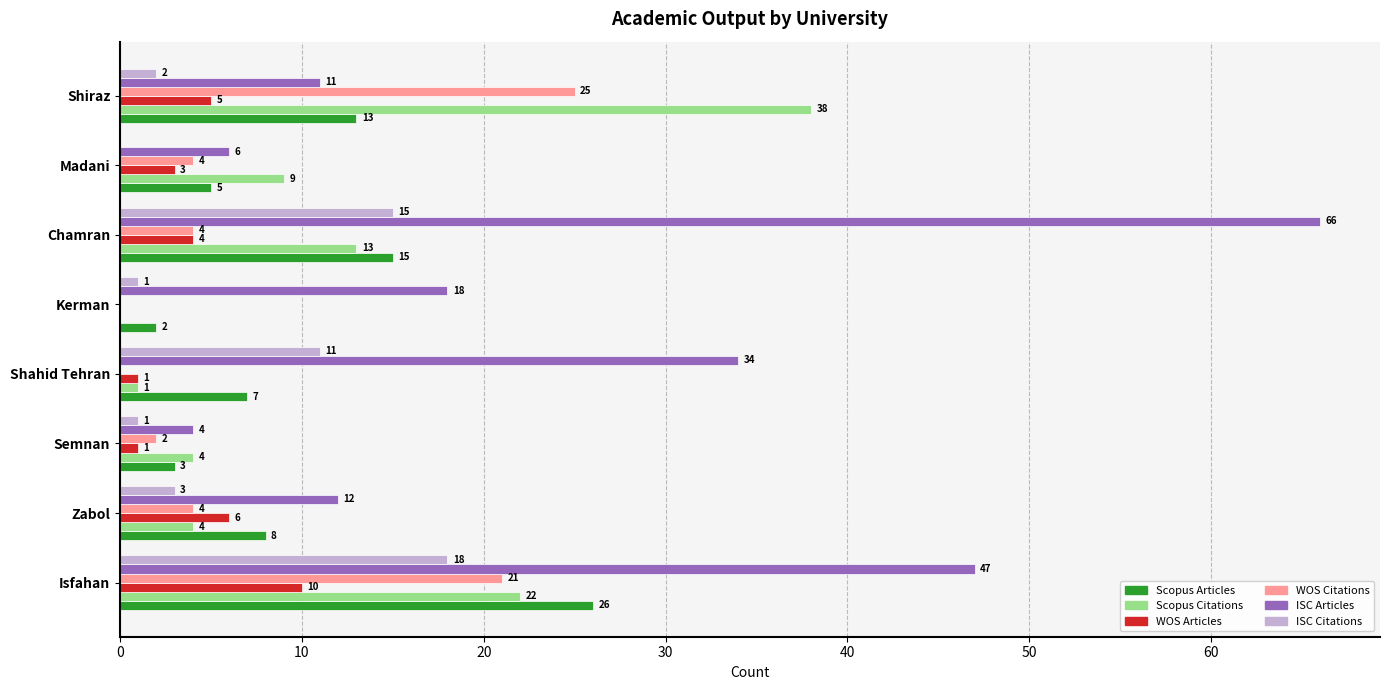

What is the sum of all Scopus Citations values?

91